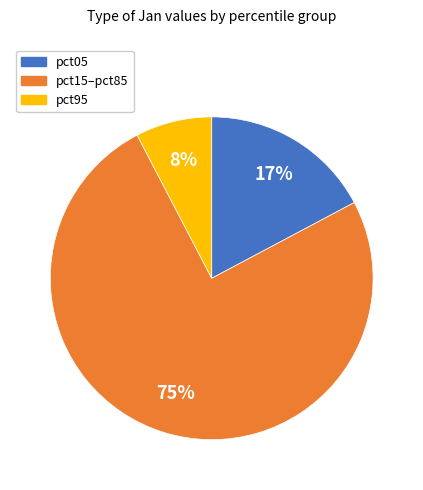

Does pct95 account for over 50% of the chart?

No